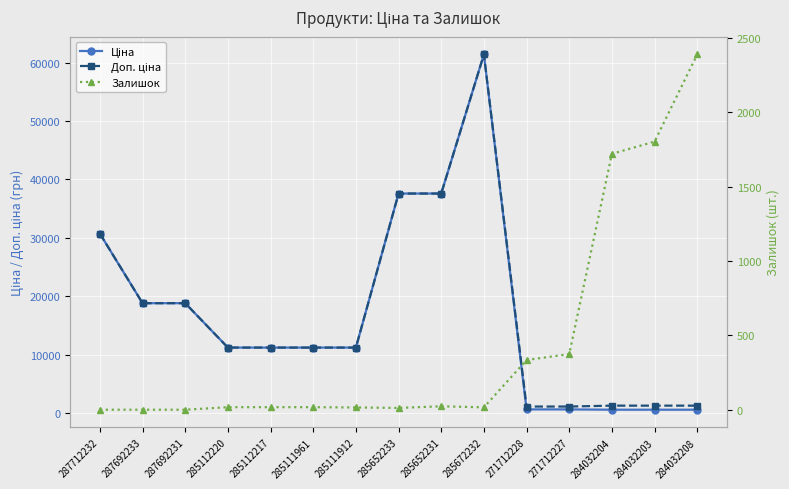

Reading right to left, what are all the values shown in this chart?

Ціна: 284032208=539.0	284032203=539.0	284032204=539.0	271712227=589.9	271712228=589.9	285672232=61434.3	285652231=37593.6	285652233=37593.6	285111912=11188.2	285111961=11188.2	285112217=11188.2	285112220=11188.2	287692231=18796.8	287692233=18796.8	287712232=30717.1
Доп. ціна: 284032208=1235.4	284032203=1235.4	284032204=1235.4	271712227=1081.7	271712228=1081.7	285672232=61434.3	285652231=37593.6	285652233=37593.6	285111912=11188.2	285111961=11188.2	285112217=11188.2	285112220=11188.2	287692231=18796.8	287692233=18796.8	287712232=30717.1
Залишок: 284032208=2388.0	284032203=1802.0	284032204=1720.0	271712227=374.0	271712228=334.0	285672232=16.0	285652231=23.0	285652233=12.0	285111912=15.0	285111961=17.0	285112217=17.0	285112220=17.0	287692231=0.0	287692233=0.0	287712232=0.0